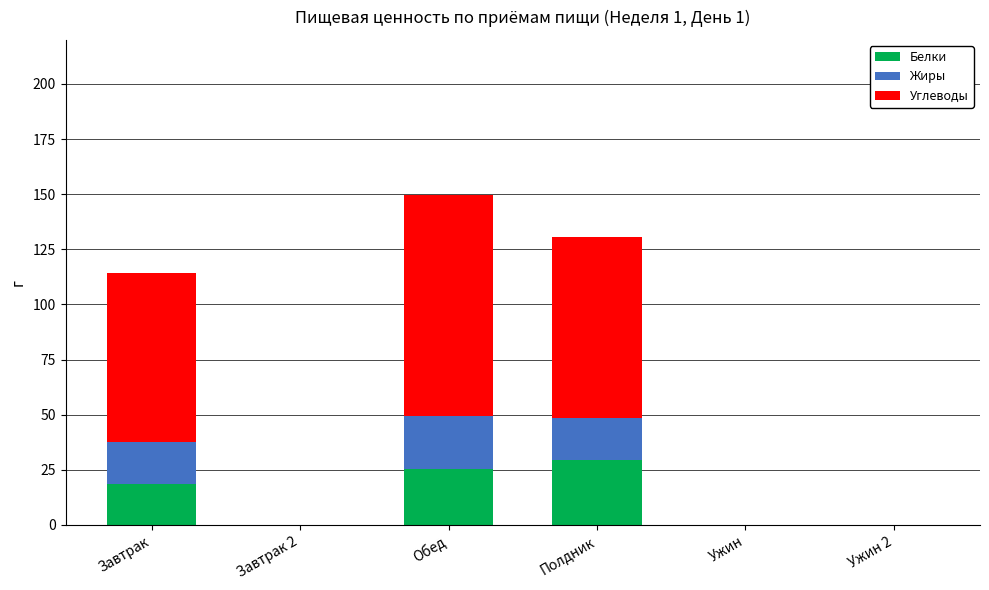

What is the total value across all series at Завтрак?

114.4